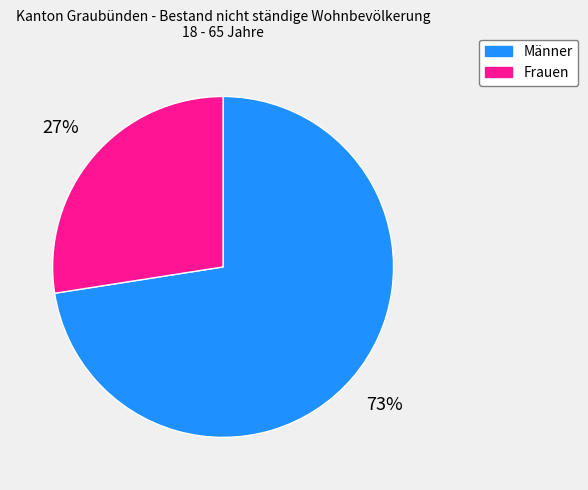

Count the number of slices in the pie.

2